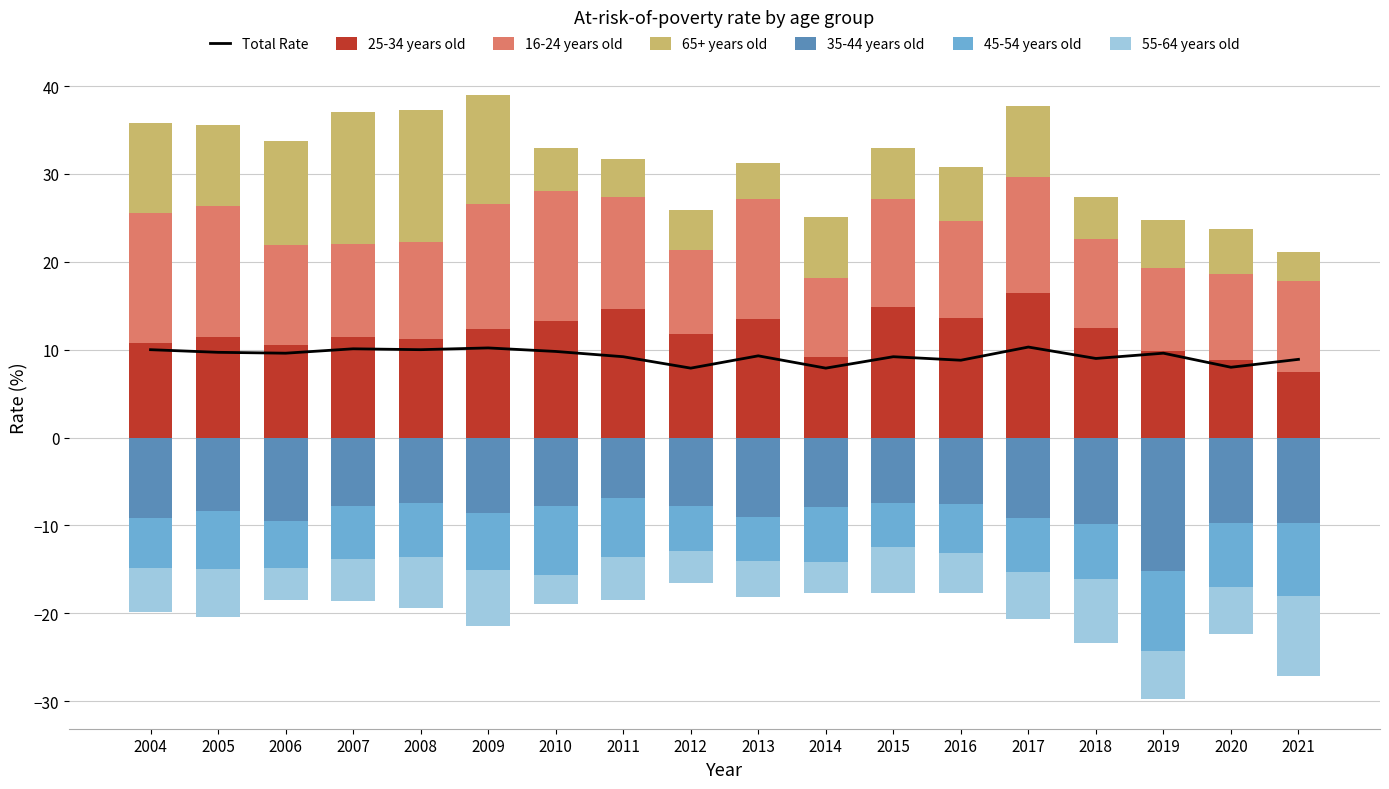

Which series has the largest total across all categories?

25-34 years old